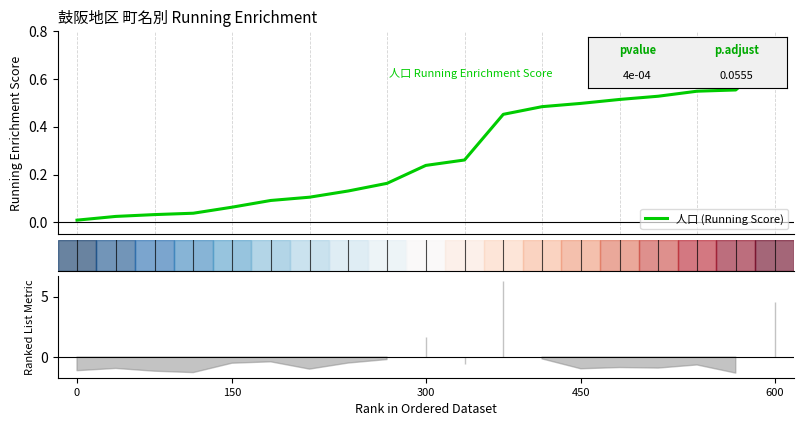

What is the average value?

0.3